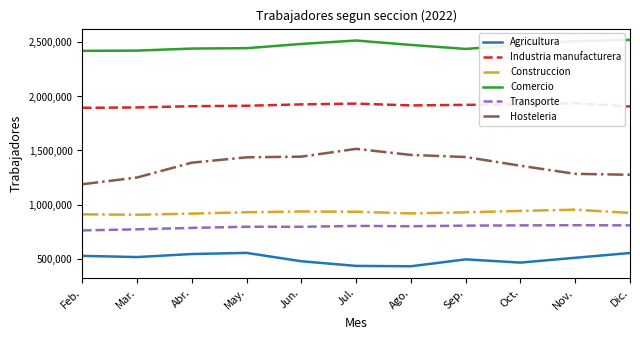

Is this an area chart (filled region under the line)?

No